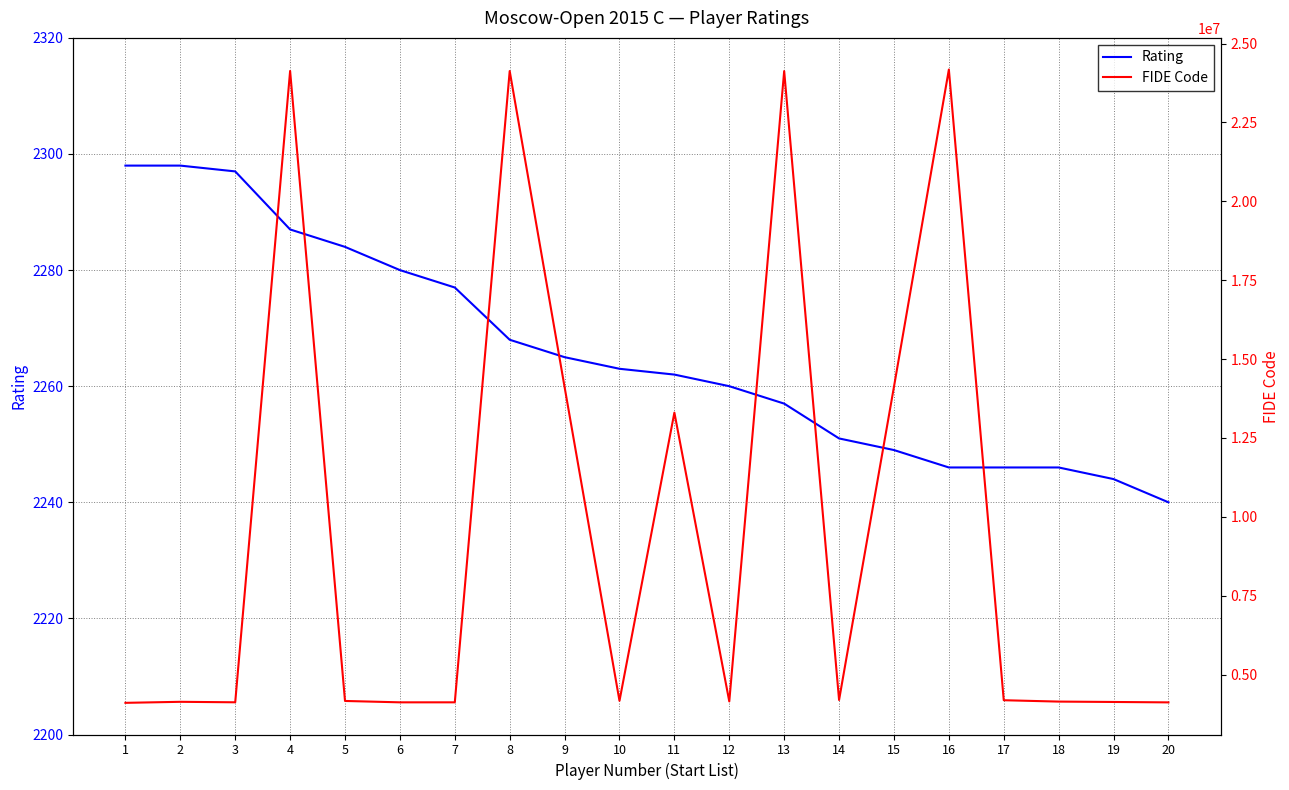

Which category has the highest value across all series?

16